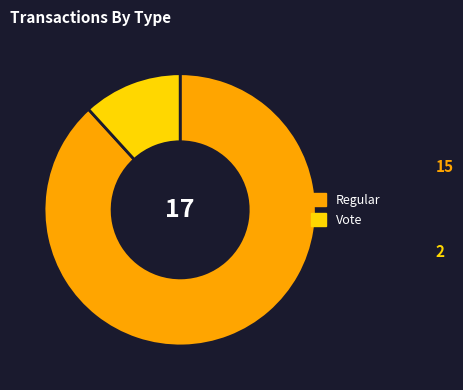

Is Vote the majority of the pie?

No